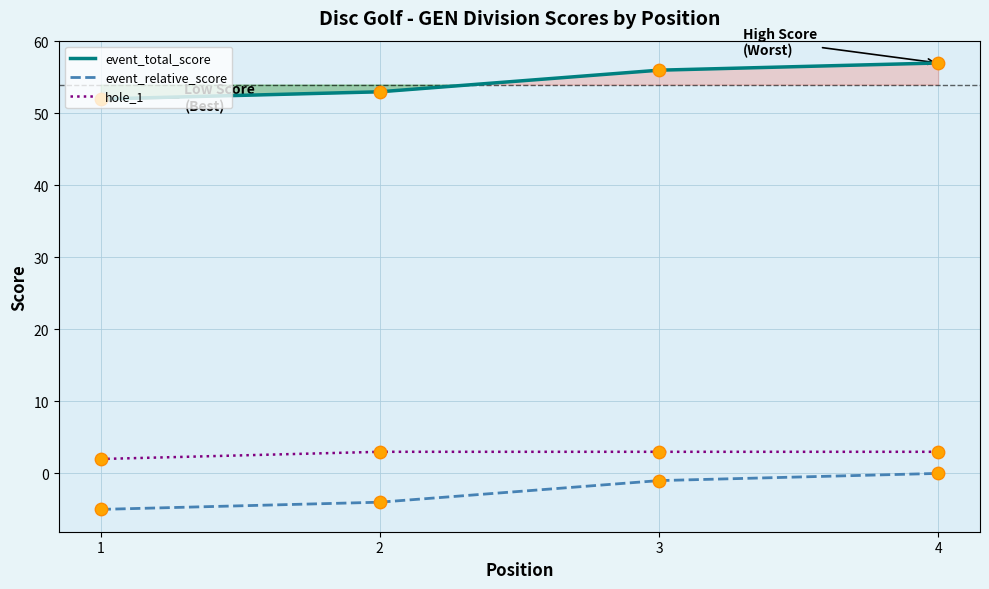

Which series reaches the maximum Y coordinate?

event_total_score